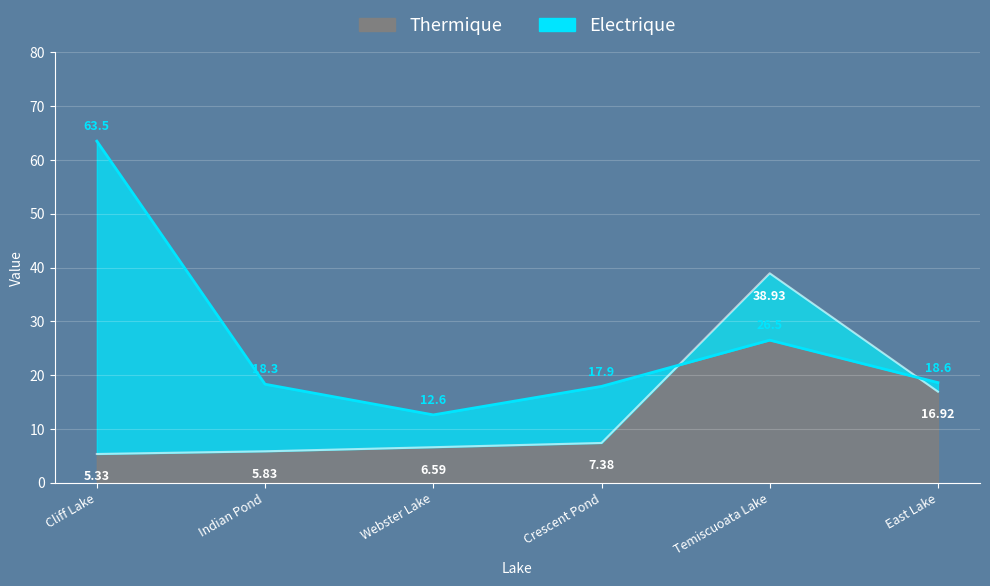

What is the difference between the highest and lowest values at East Lake?

1.7